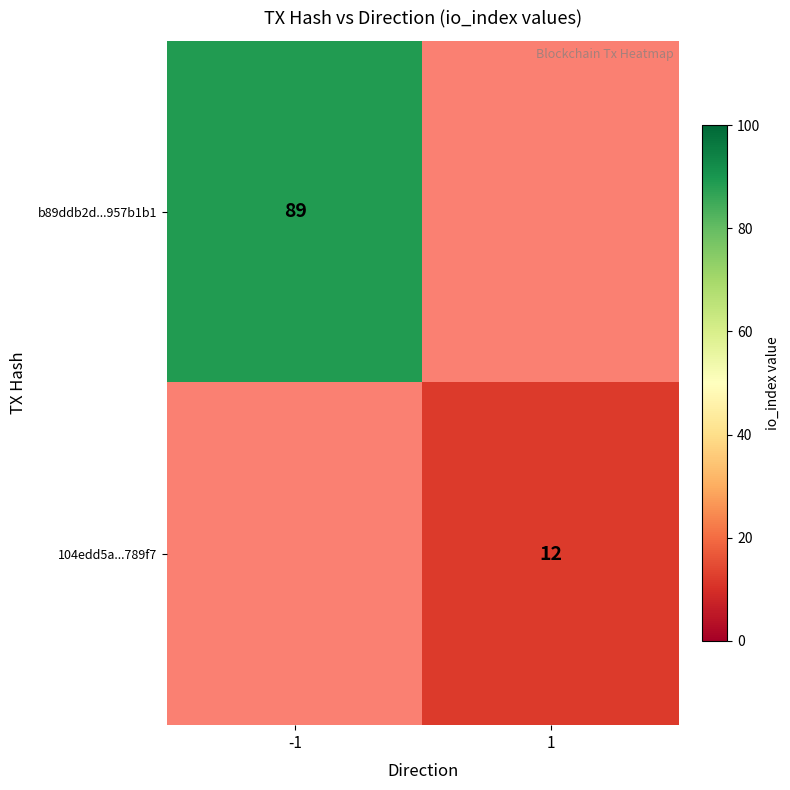

How many data points does each series have?

2